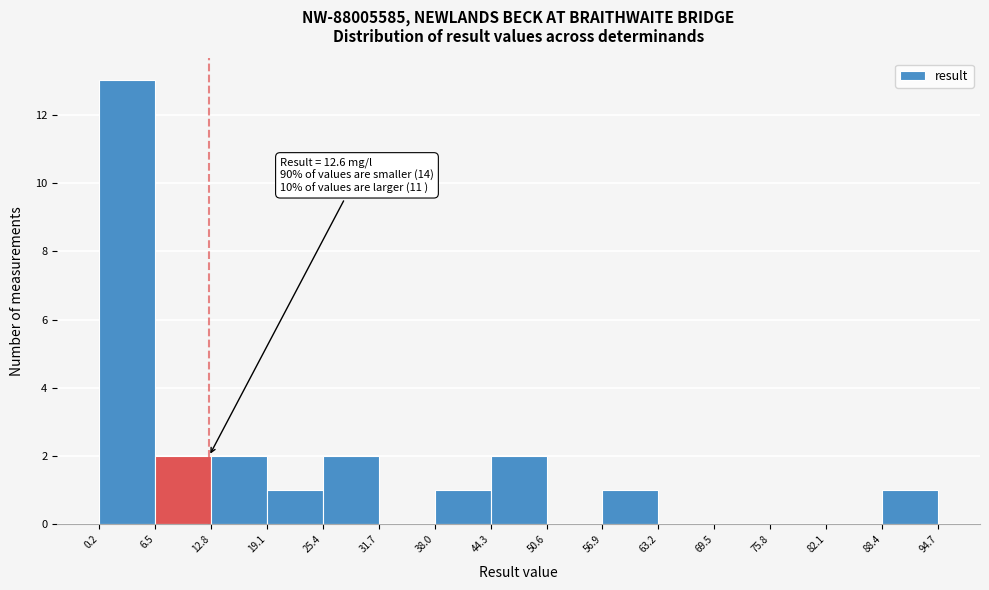

Which range on the x-axis has the tallest bar?

0.2 to 6.5